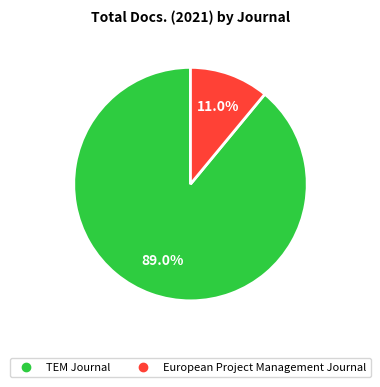

How much of the chart is everything except TEM Journal?

11.0%